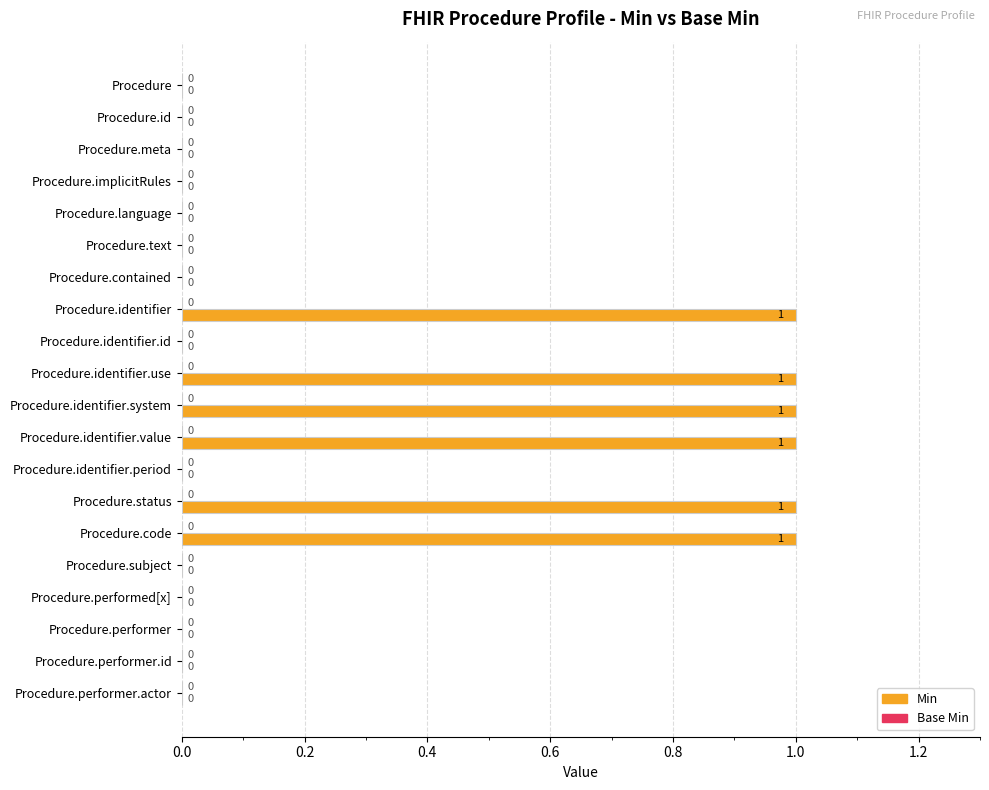

Reading bottom to top, list all the values displayed in this chart.

Procedure.performer.actor=0	Procedure.performer.id=0	Procedure.performer=0	Procedure.performed[x]=0	Procedure.subject=0	Procedure.code=1	Procedure.status=1	Procedure.identifier.period=0	Procedure.identifier.value=1	Procedure.identifier.system=1	Procedure.identifier.use=1	Procedure.identifier.id=0	Procedure.identifier=1	Procedure.contained=0	Procedure.text=0	Procedure.language=0	Procedure.implicitRules=0	Procedure.meta=0	Procedure.id=0	Procedure=0